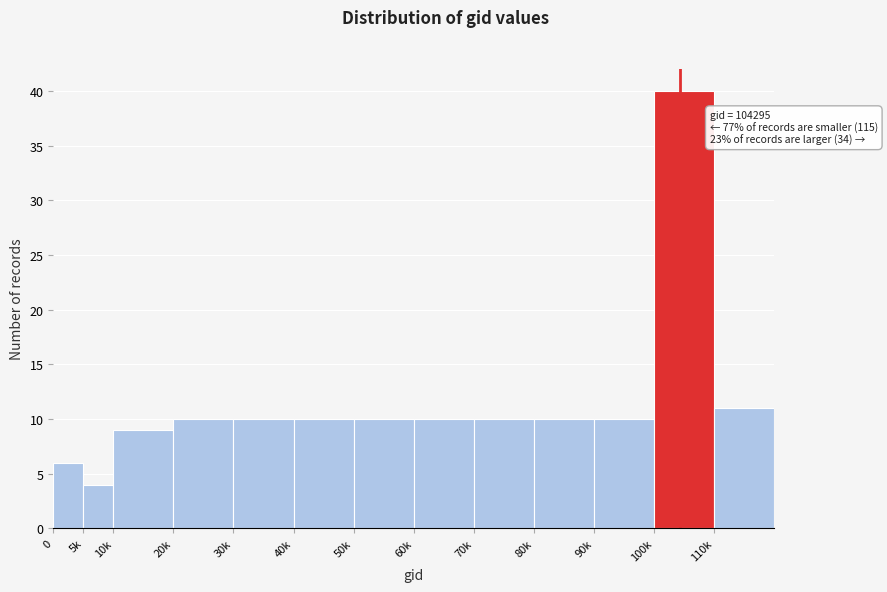

Reading left to right, transcribe all the data shown in this chart.

0=6	5k=4	10k=9	20k=10	30k=10	40k=10	50k=10	60k=10	70k=10	80k=10	90k=10	100k=40	110k=11